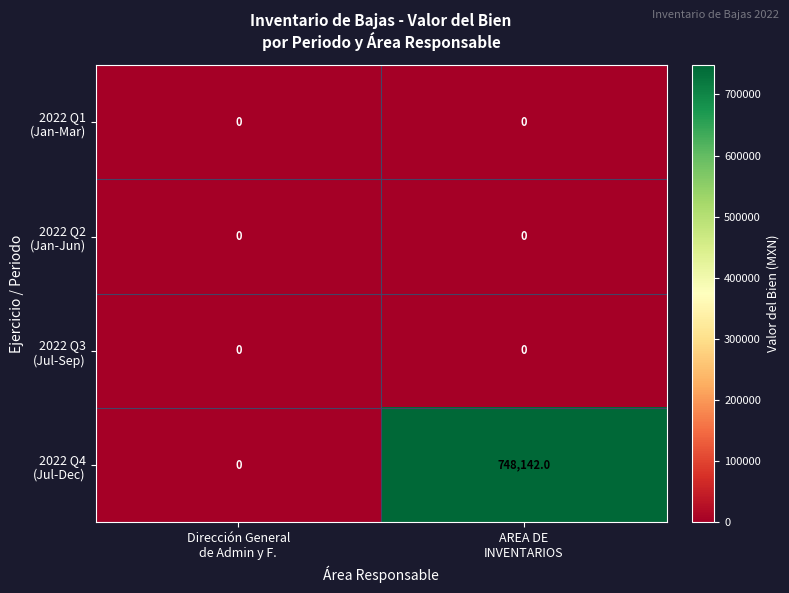

How many series are shown in this chart?

4